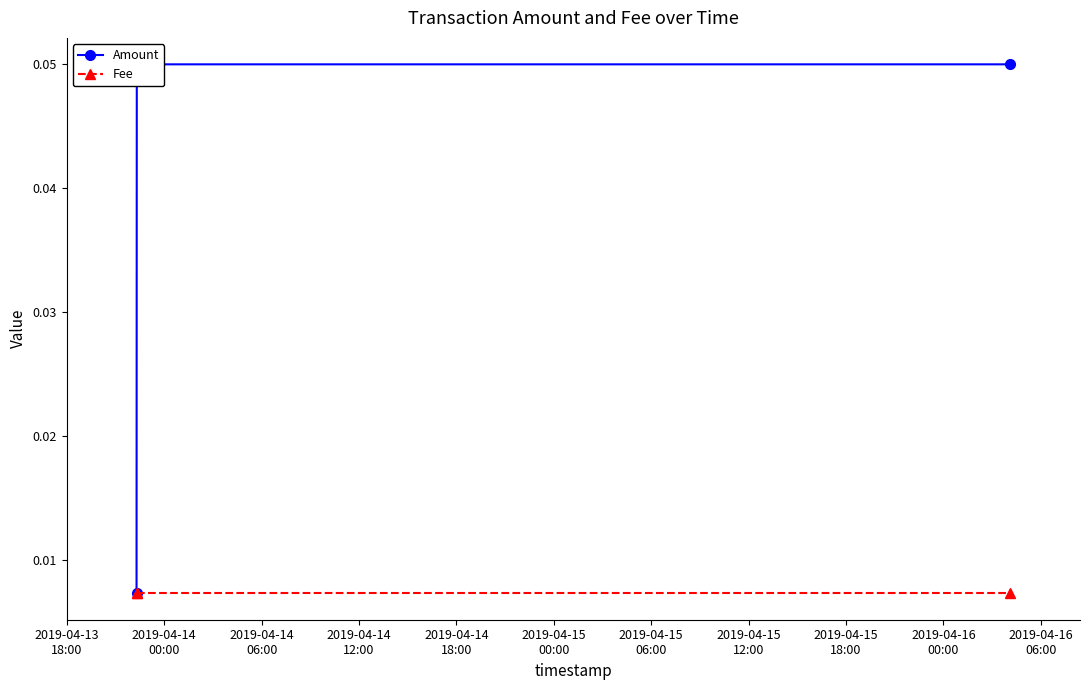

Count the number of data series in this chart.

2